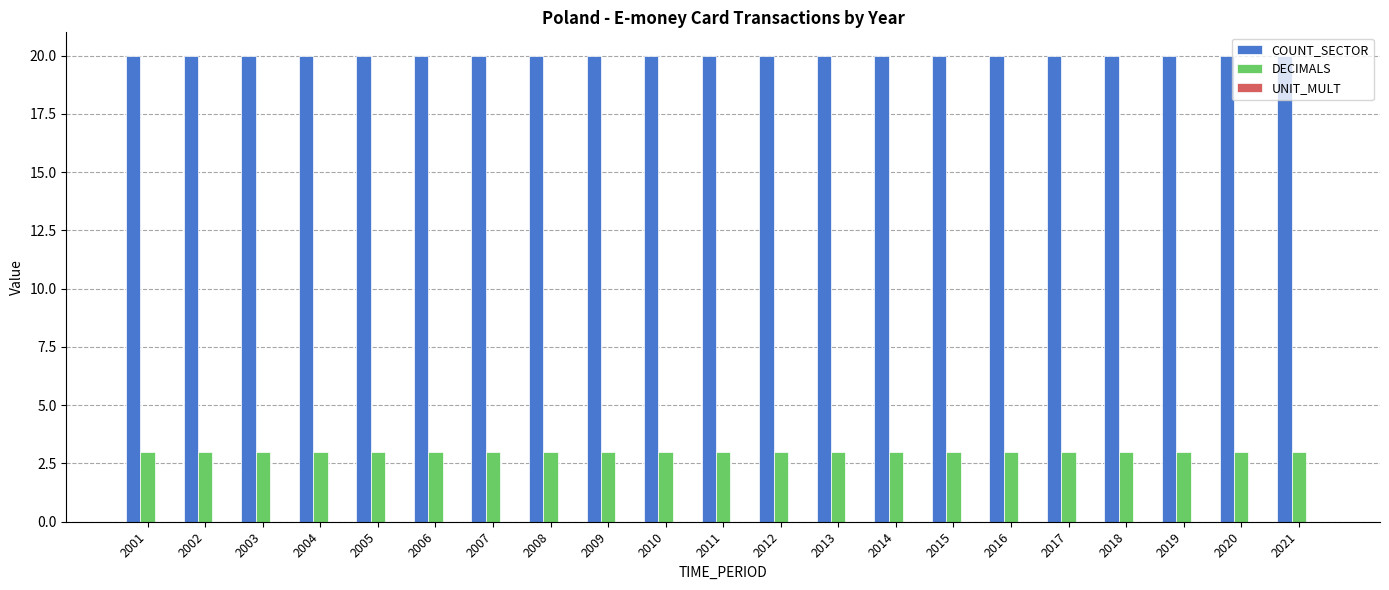

Are the bars horizontal?

No